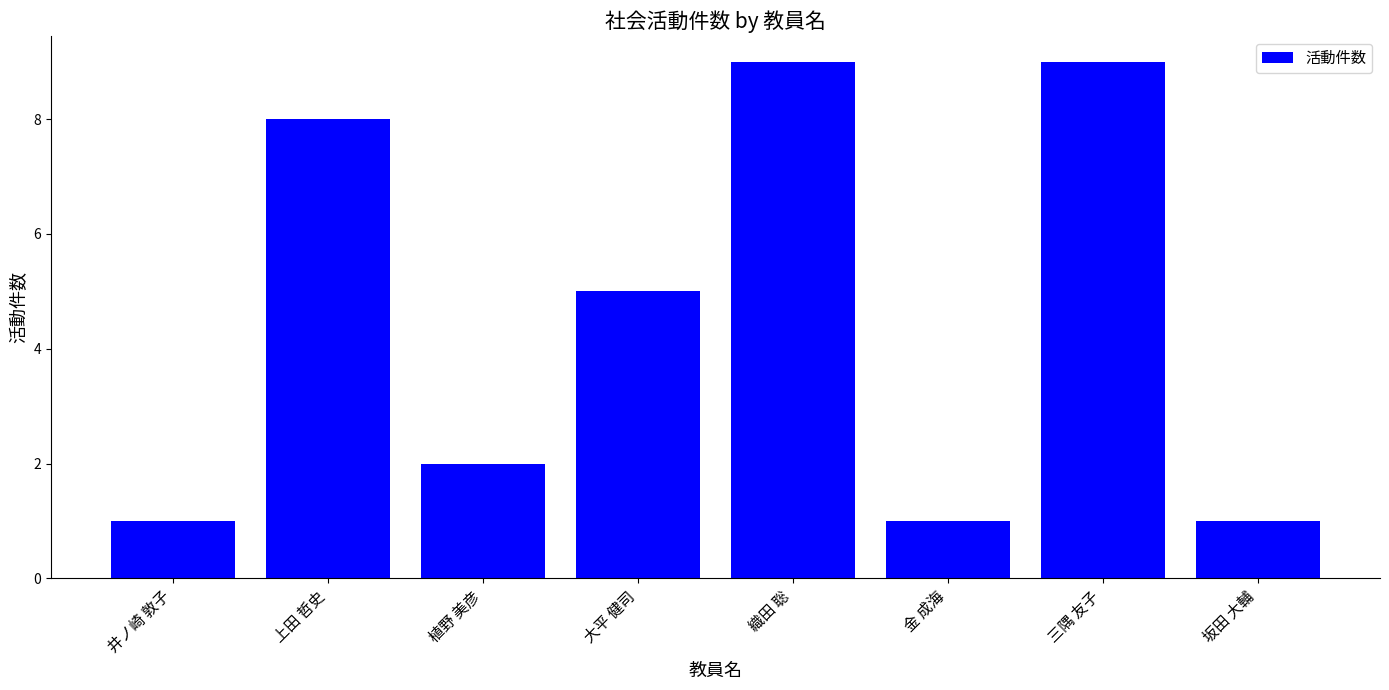

Reading right to left, list all the values displayed in this chart.

坂田 大輔=1	三隅 友子=9	金 成海=1	織田 聡=9	大平 健司=5	植野 美彦=2	上田 哲史=8	井ノ崎 敦子=1